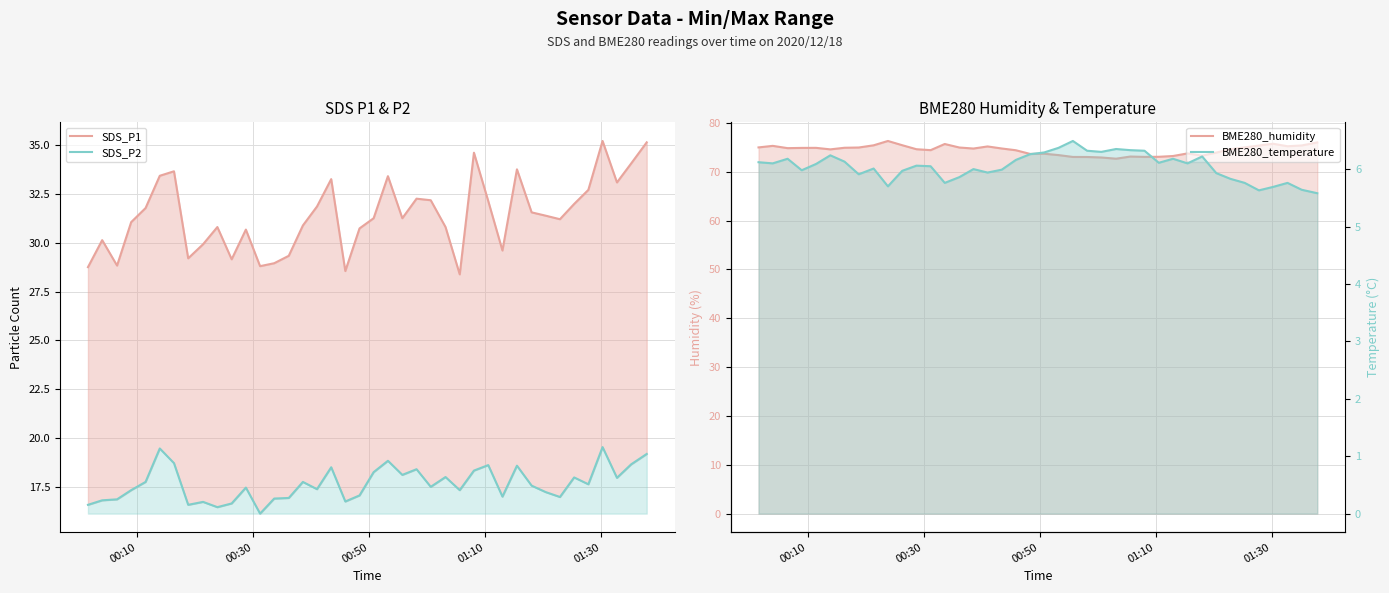

Which series has the largest range (max minus min)?

SDS_P1